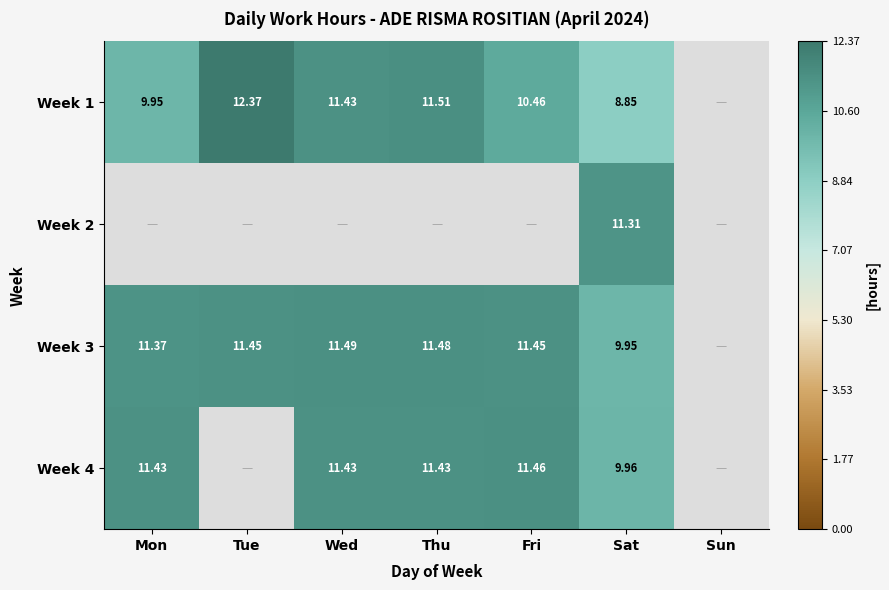

Count the number of data series in this chart.

4